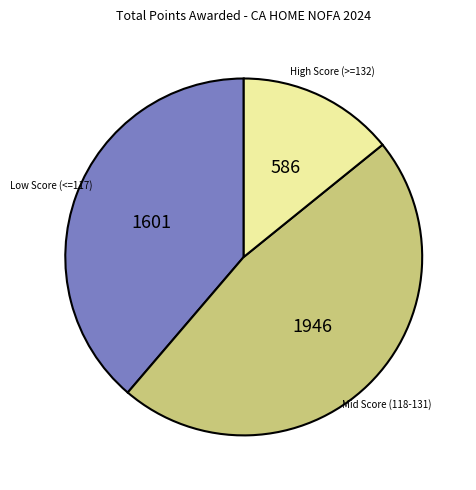

Is there any slice that represents more than half of the pie?

No